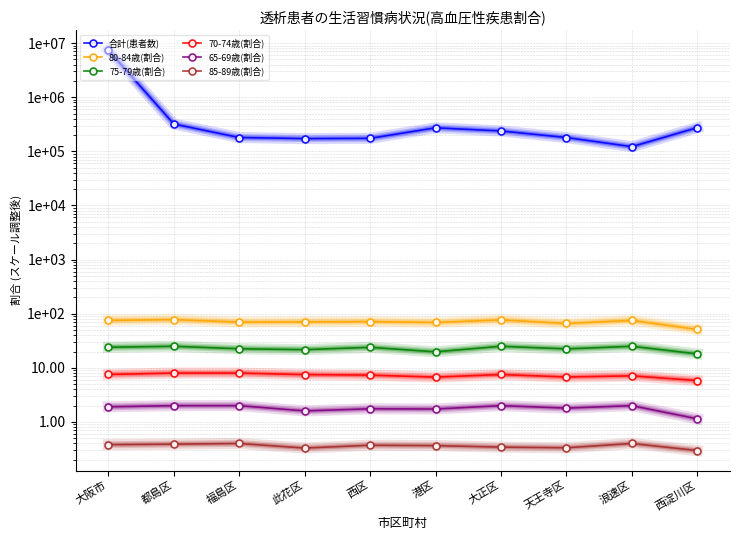

Which series has the largest range (max minus min)?

合計(患者数)